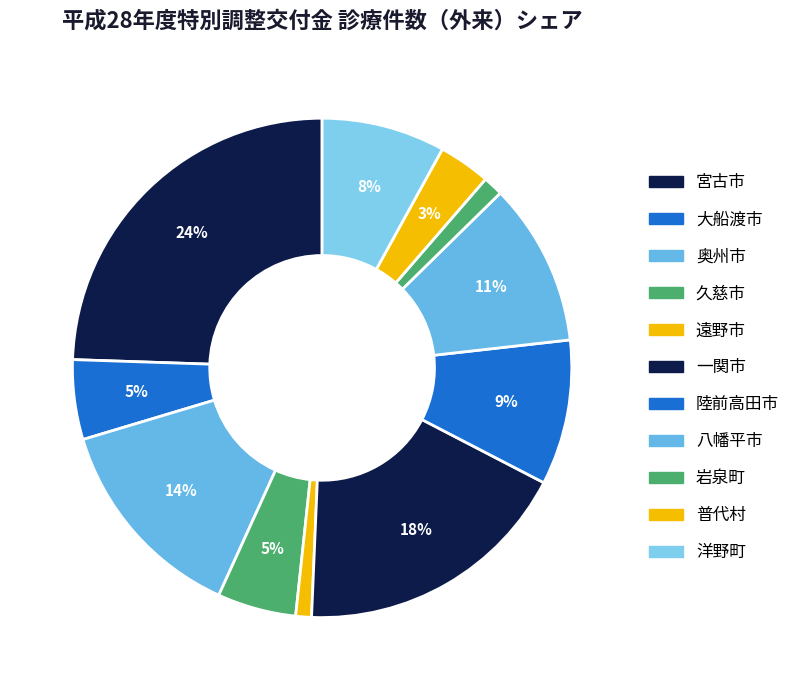

Which category has the smallest portion of the pie?

遠野市